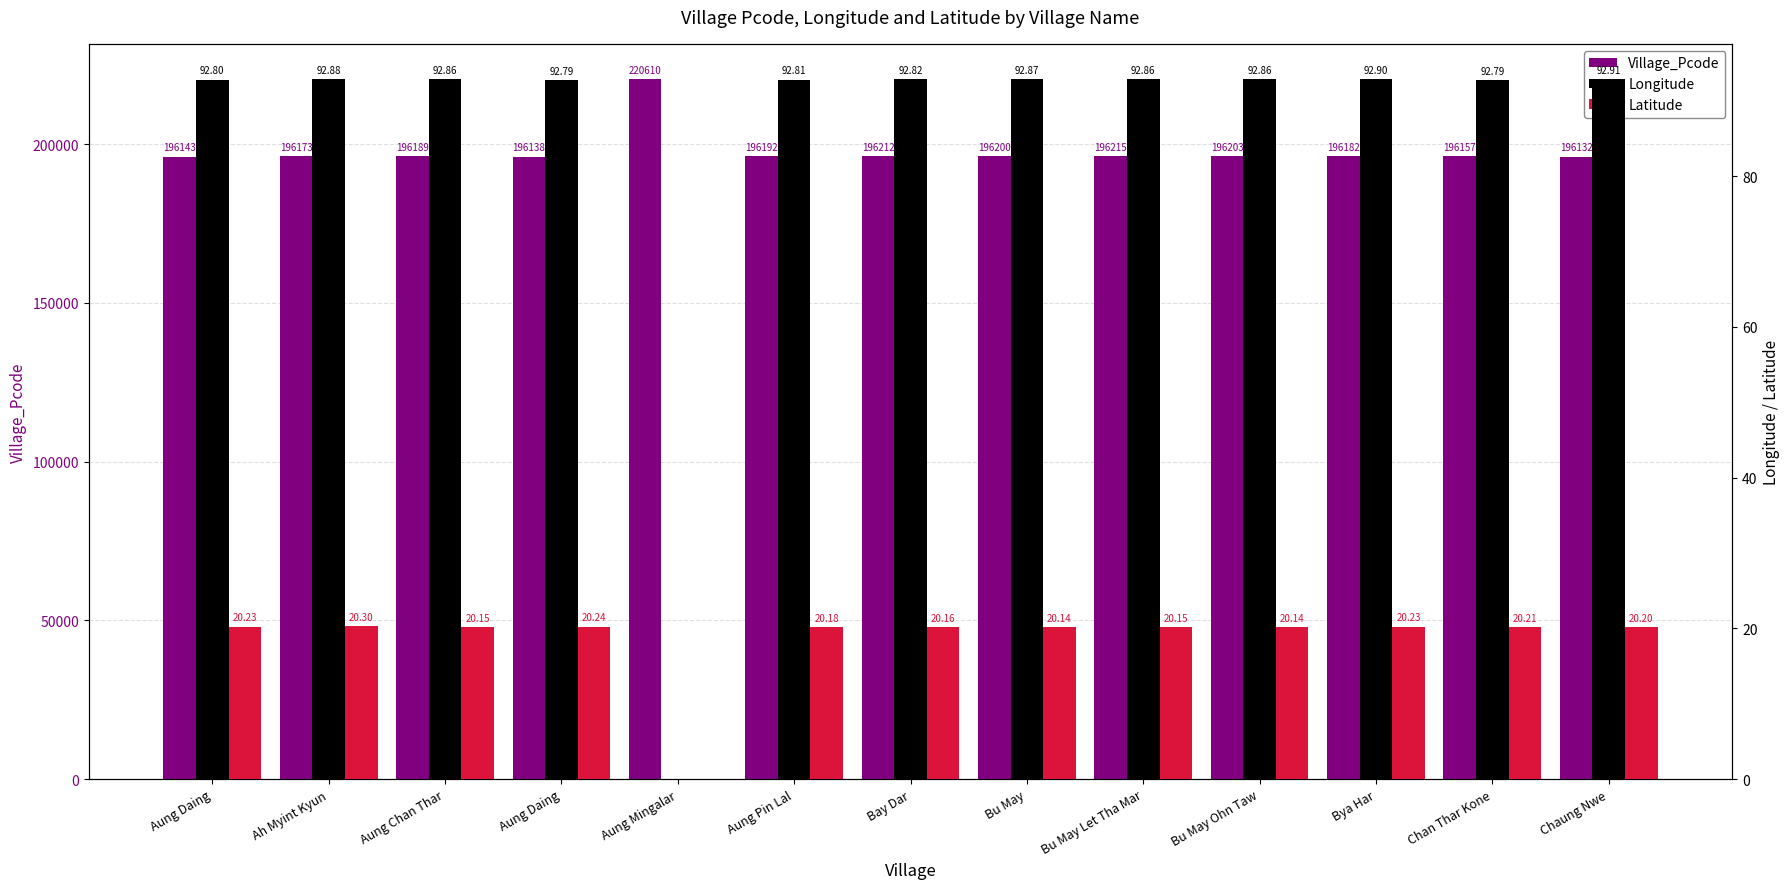

At which label does Latitude first exceed 20?

Aung Daing